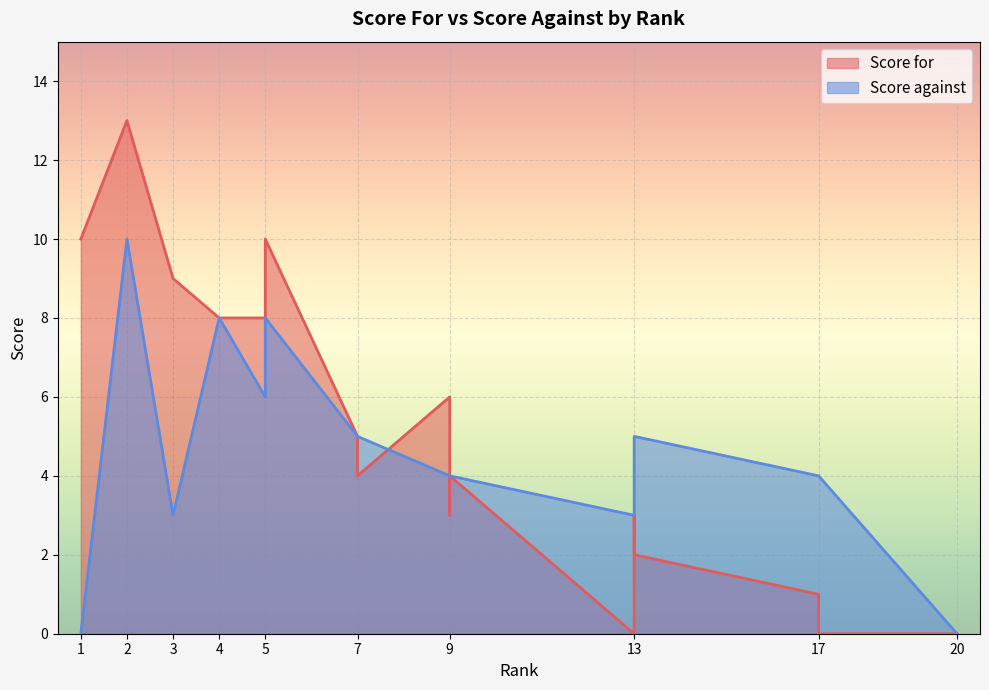

Which series has the largest total across all categories?

Score for